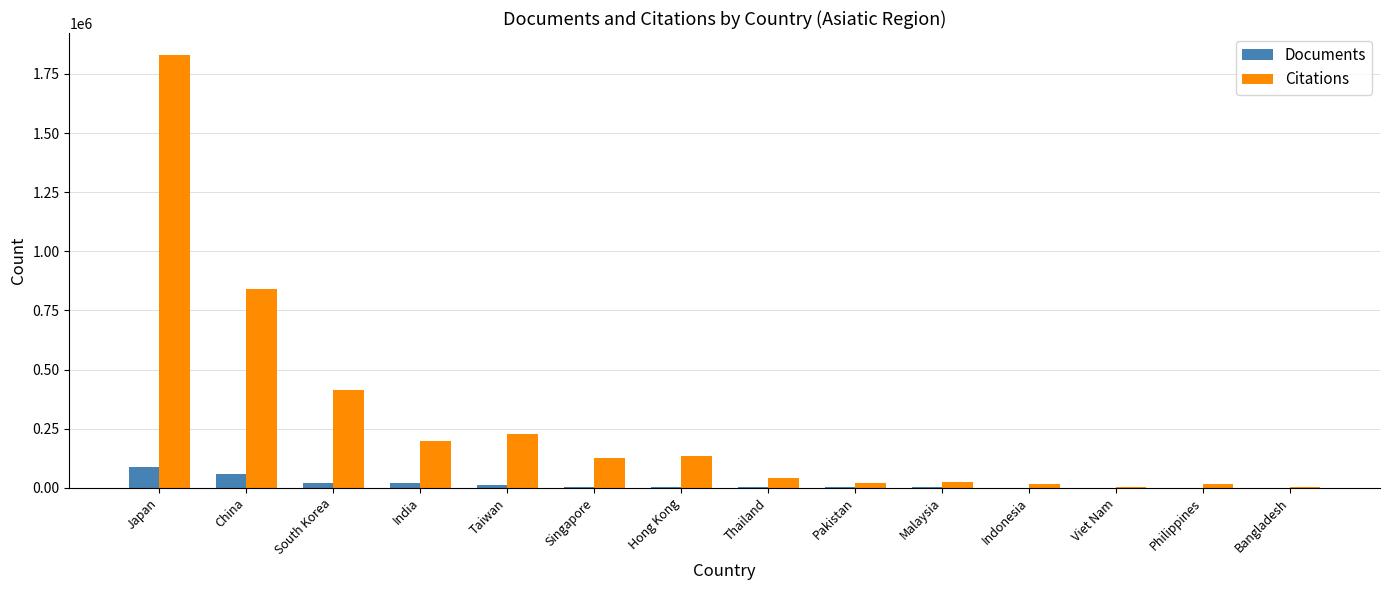

The value of Citations at Japan is 1831369. True or false?

True